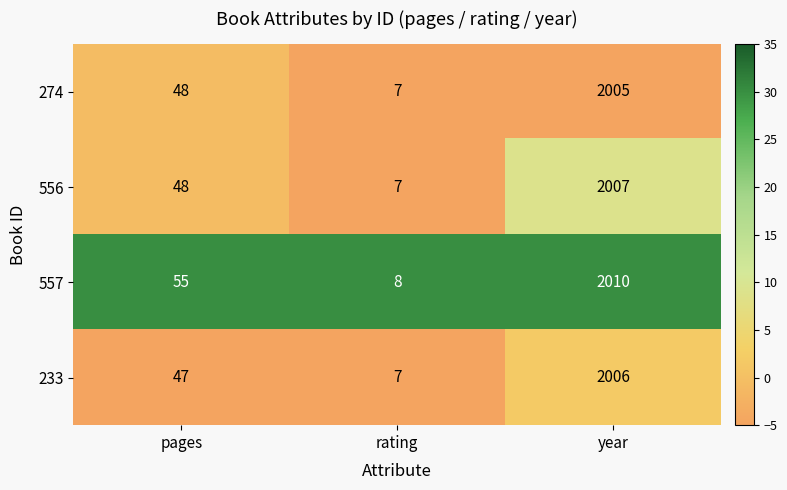

Where is 233 nearest to the value 1006?

pages